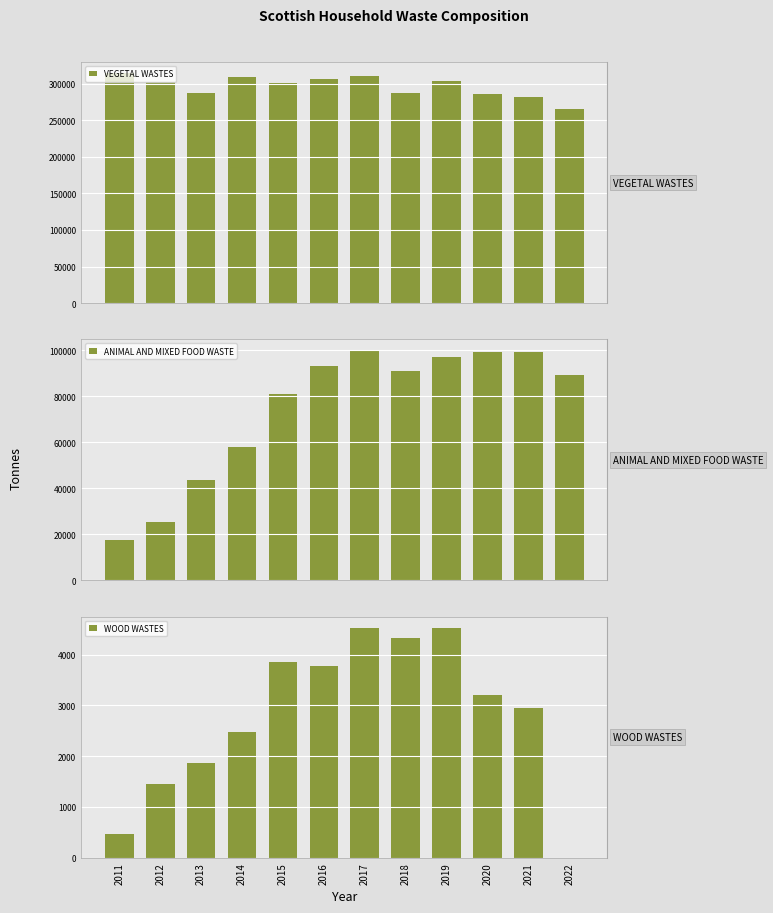

Reading right to left, extract all data points from this chart.

VEGETAL WASTES: 265288.3	281479.7	285812.9	302986.2	287309.2	310962.4	306681.3	300462.8	308705.3	286885.4	302223.6	313947.6
ANIMAL AND MIXED FOOD WASTE: 89312.2	99174.5	99362.7	97063.2	91075.8	99721.6	93287.1	80950.8	57858.1	43739.6	25319.3	17426.5
WOOD WASTES: 0.0	2948.3	3194.6	4521.2	4330.7	4514.1	3774.8	3859.8	2476.5	1861.4	1454.3	466.1